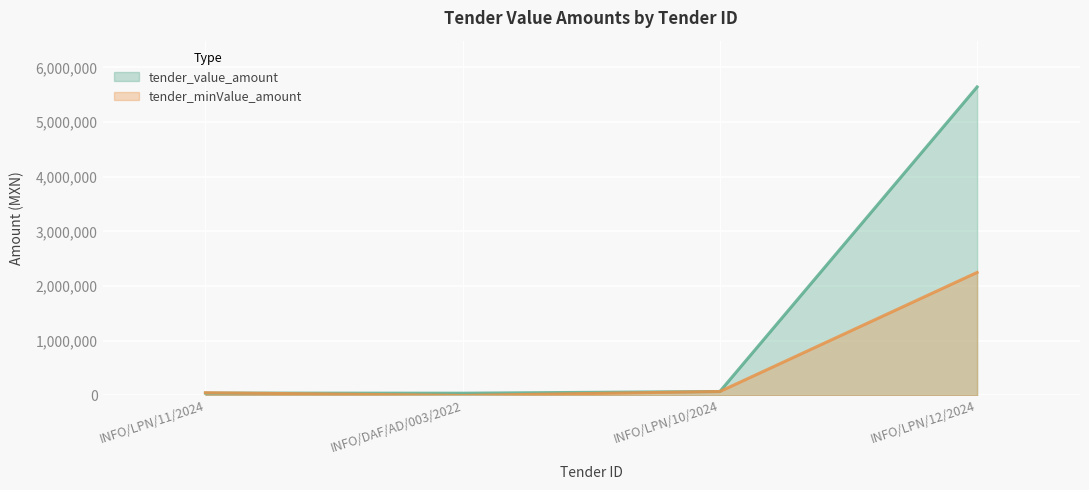

How many data points in tender_value_amount are above 72199?

2